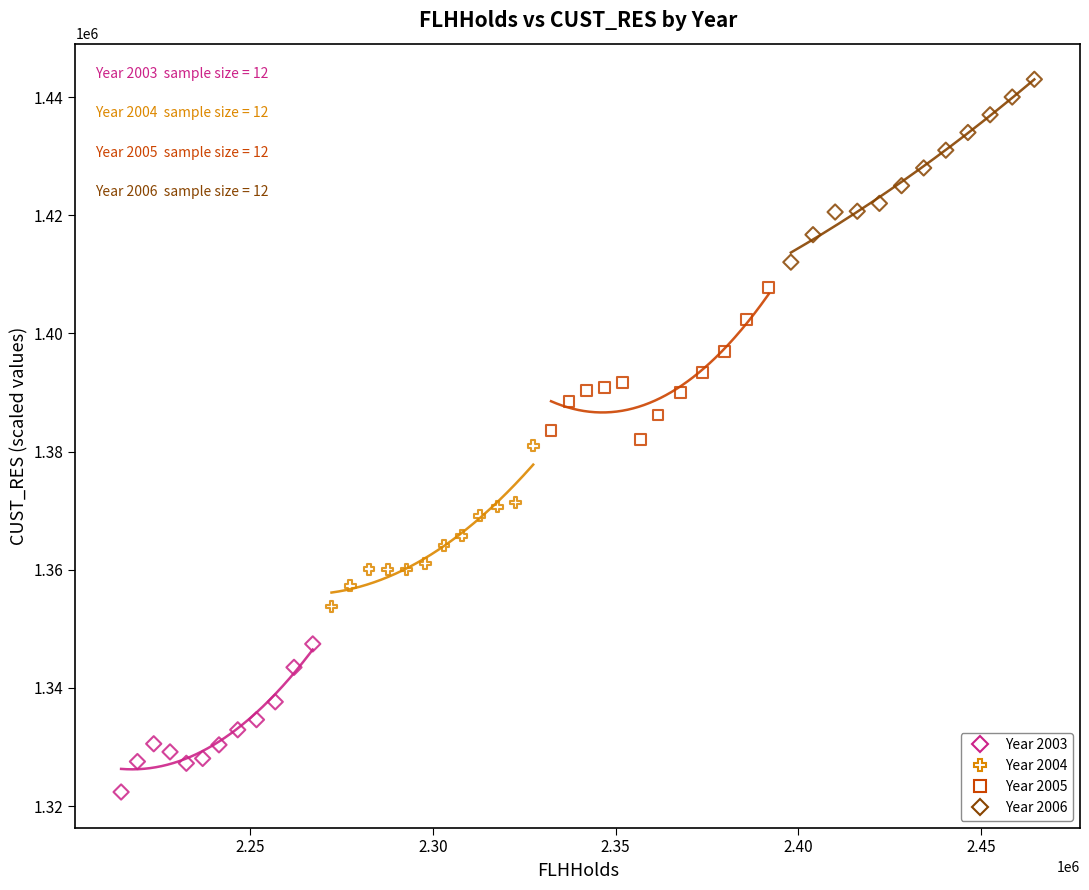

Which series reaches the maximum Y coordinate?

Year 2006